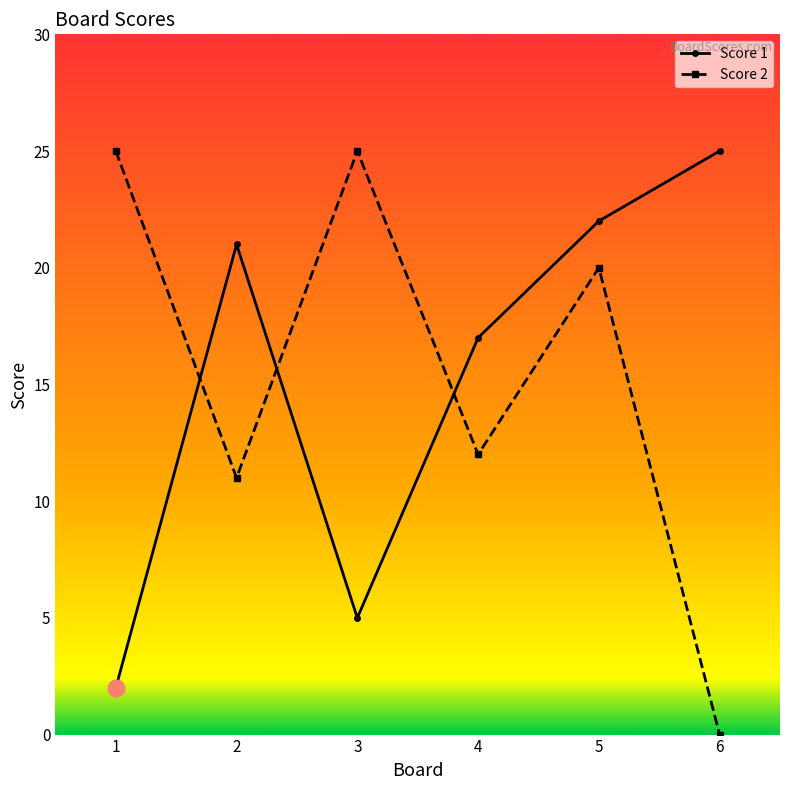

Between 3 and 5, which series saw the biggest shift?

Score 1